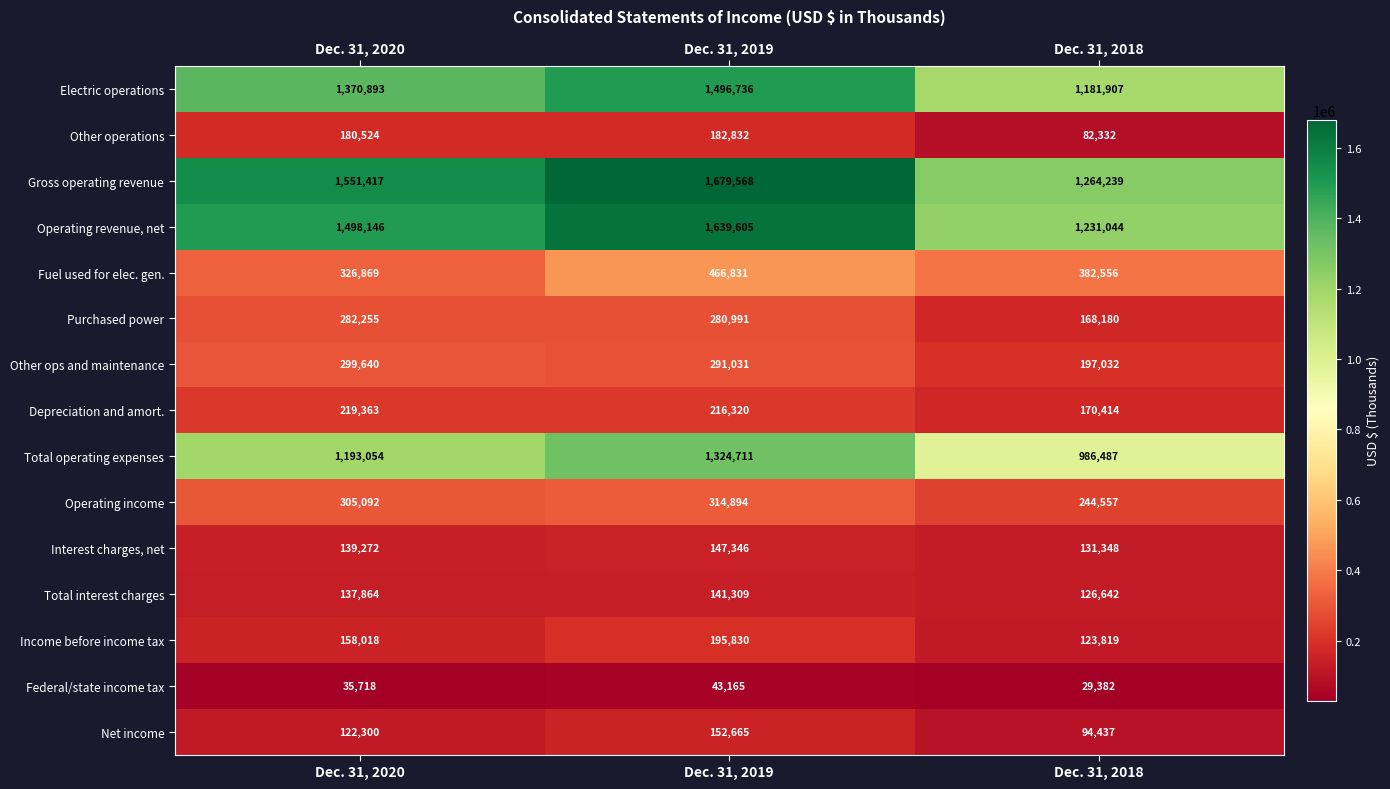

Which label corresponds to the largest value in the chart?

Dec. 31, 2019